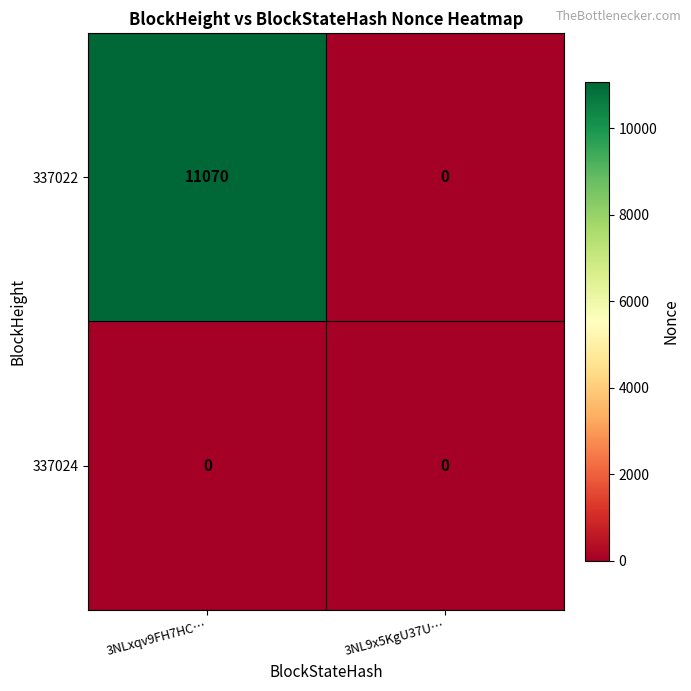

Rank the series by their maximum value, from highest to lowest.

337022, 337024